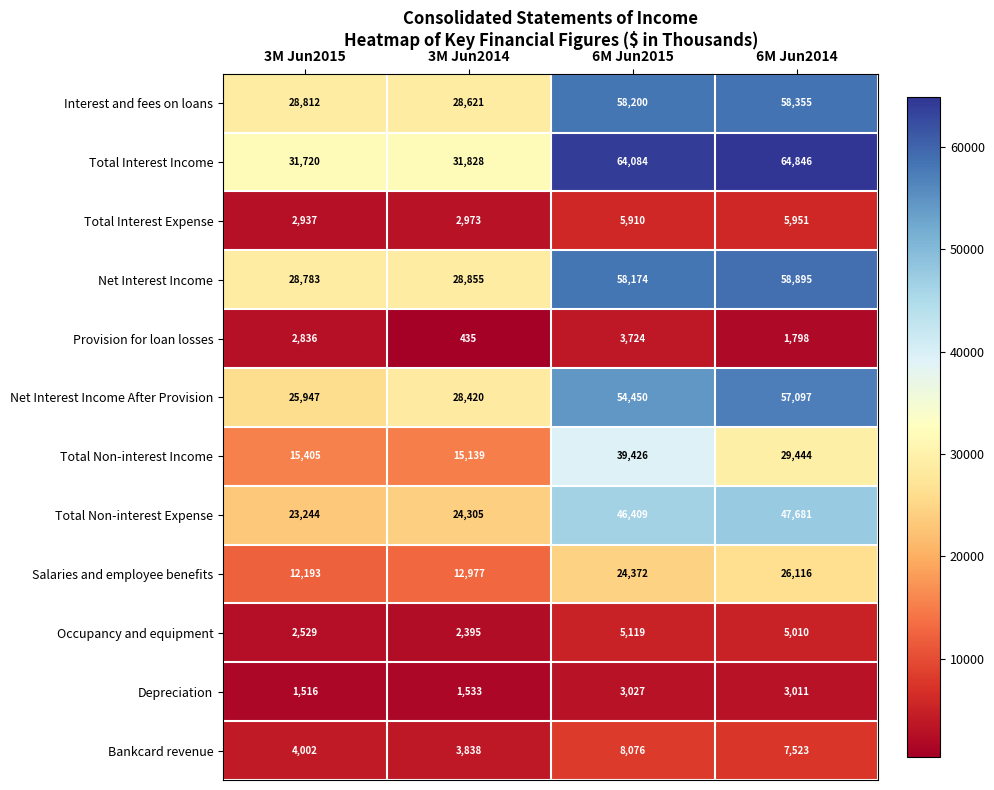

List the series in order of their peak value, highest first.

Total Interest Income, Net Interest Income, Interest and fees on loans, Net Interest Income After Provision, Total Non-interest Expense, Total Non-interest Income, Salaries and employee benefits, Bankcard revenue, Total Interest Expense, Occupancy and equipment, Provision for loan losses, Depreciation